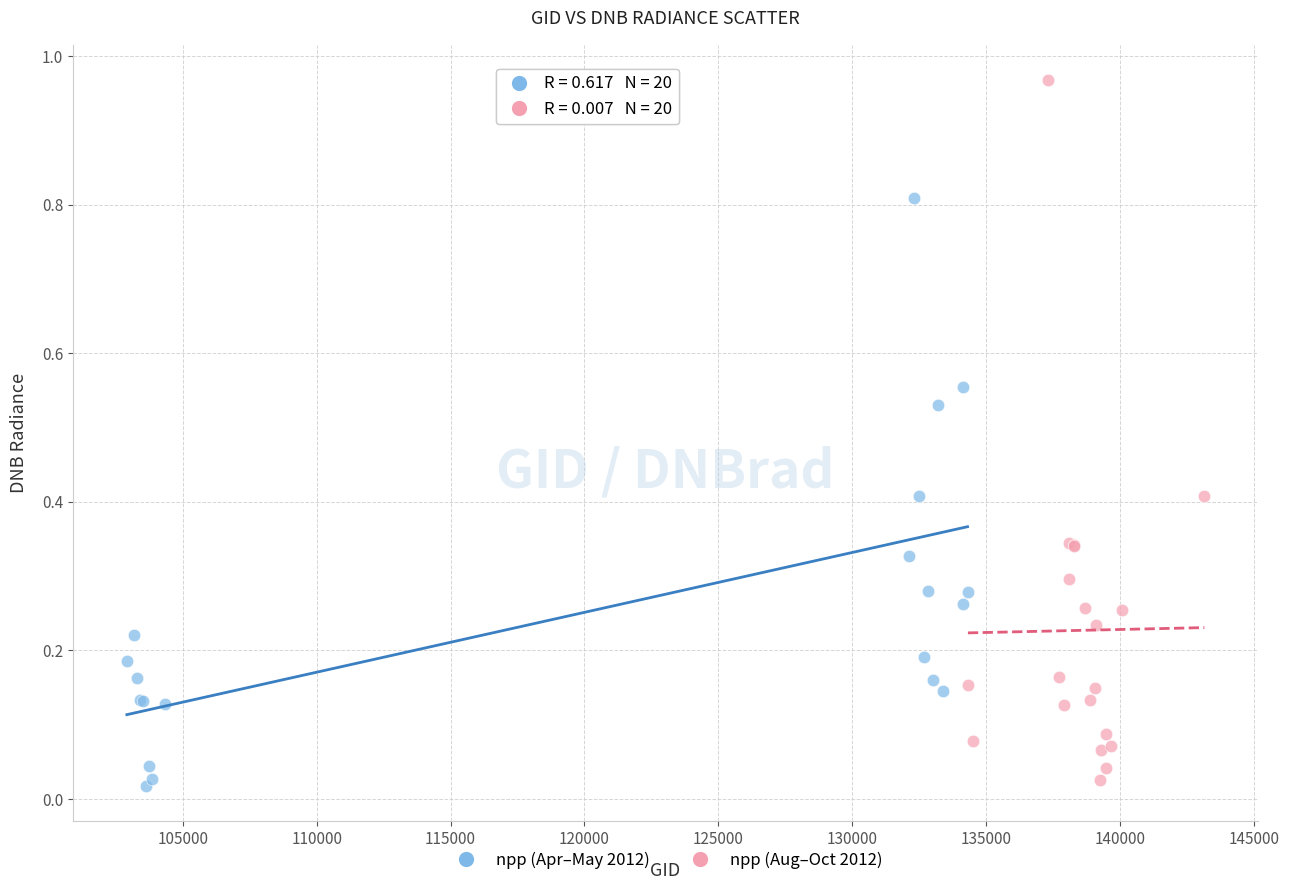

Which series has the widest spread of Y values?

npp (Aug–Oct 2012)